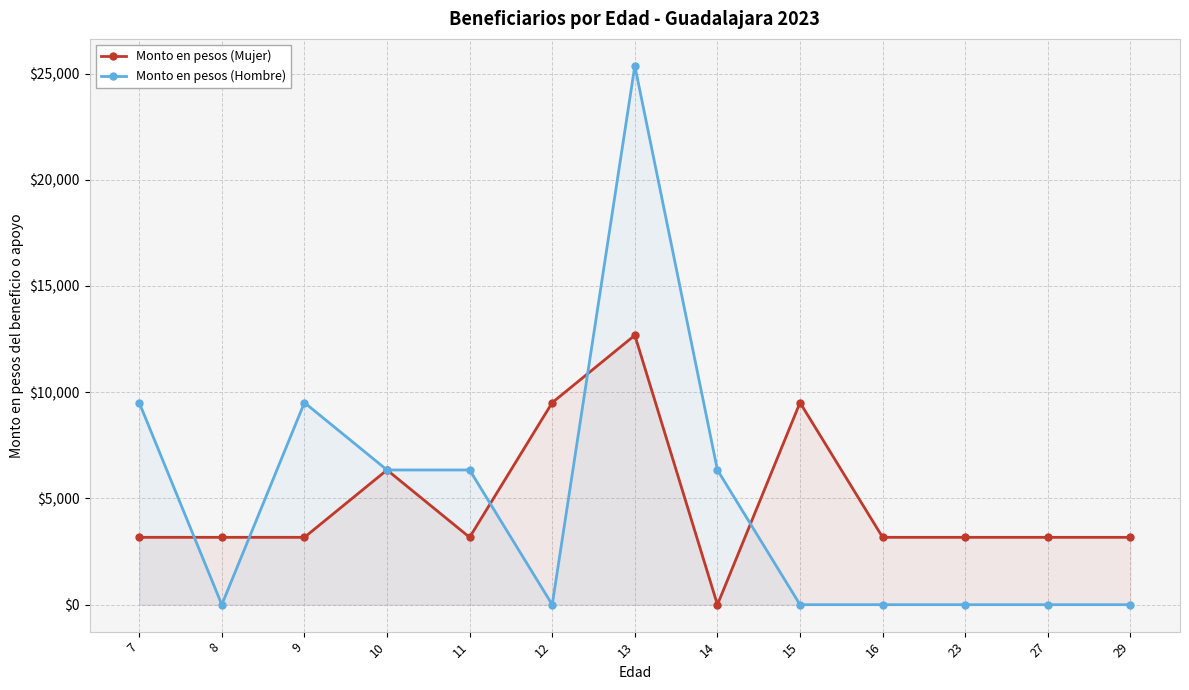

After their last crossing, which series has the higher values: Monto en pesos (Hombre) or Monto en pesos (Mujer)?

Monto en pesos (Mujer)